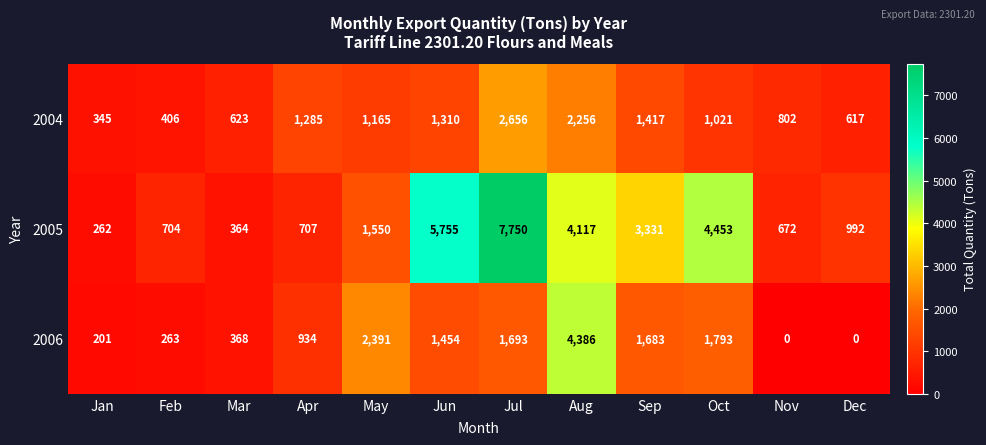

Is it true that 2005 equals 391 at Apr?

False